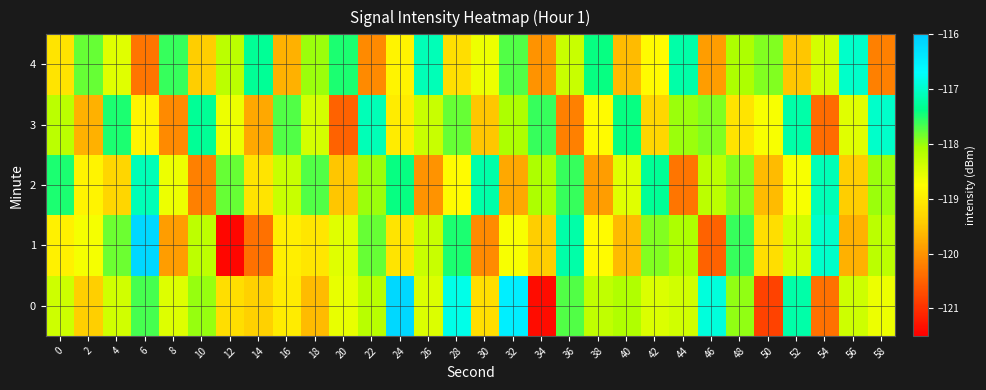

Reading right to left, what are all the values shown in this chart?

0: 58=-118.6	56=-118.3	54=-120.3	52=-117.2	50=-120.8	48=-118.0	46=-116.9	44=-118.4	42=-118.5	40=-118.1	38=-118.3	36=-117.7	34=-121.4	32=-116.5	30=-119.2	28=-116.8	26=-118.5	24=-116.2	22=-118.2	20=-118.6	18=-119.6	16=-119.0	14=-119.4	12=-119.2	10=-118.0	8=-118.5	6=-117.7	4=-118.4	2=-119.4	0=-118.4
1: 58=-118.2	56=-119.7	54=-117.0	52=-118.4	50=-119.2	48=-117.6	46=-120.5	44=-118.1	42=-117.9	40=-119.6	38=-118.8	36=-117.2	34=-119.4	32=-118.7	30=-120.1	28=-117.5	26=-118.3	24=-119.1	22=-117.8	20=-118.5	18=-119.1	16=-119.0	14=-120.3	12=-121.4	10=-118.2	8=-119.9	6=-116.2	4=-117.8	2=-118.7	0=-118.9
2: 58=-118.0	56=-119.4	54=-117.1	52=-118.7	50=-119.6	48=-117.9	46=-118.2	44=-120.3	42=-117.3	40=-118.5	38=-119.9	36=-117.6	34=-118.1	32=-119.8	30=-117.2	28=-118.8	26=-120.0	24=-117.4	22=-118.0	20=-119.5	18=-117.7	16=-118.3	14=-119.1	12=-117.8	10=-120.2	8=-118.6	6=-117.1	4=-119.3	2=-118.9	0=-117.5
3: 58=-117.0	56=-118.5	54=-120.4	52=-117.2	50=-118.7	48=-119.1	46=-117.9	44=-118.0	42=-119.3	40=-117.4	38=-118.8	36=-120.2	34=-117.6	32=-118.1	30=-119.5	28=-117.8	26=-118.3	24=-119.0	22=-117.1	20=-120.5	18=-118.4	16=-117.7	14=-119.8	12=-118.6	10=-117.3	8=-120.1	6=-118.9	4=-117.5	2=-119.7	0=-118.2
4: 58=-120.2	56=-117.0	54=-118.4	52=-119.5	50=-117.9	48=-118.1	46=-119.9	44=-117.2	42=-118.8	40=-119.6	38=-117.4	36=-118.3	34=-120.0	32=-117.7	30=-118.6	28=-119.2	26=-117.1	24=-118.9	22=-120.1	20=-117.5	18=-118.0	16=-119.7	14=-117.3	12=-118.2	10=-119.4	8=-117.6	6=-120.3	4=-118.5	2=-117.8	0=-119.1